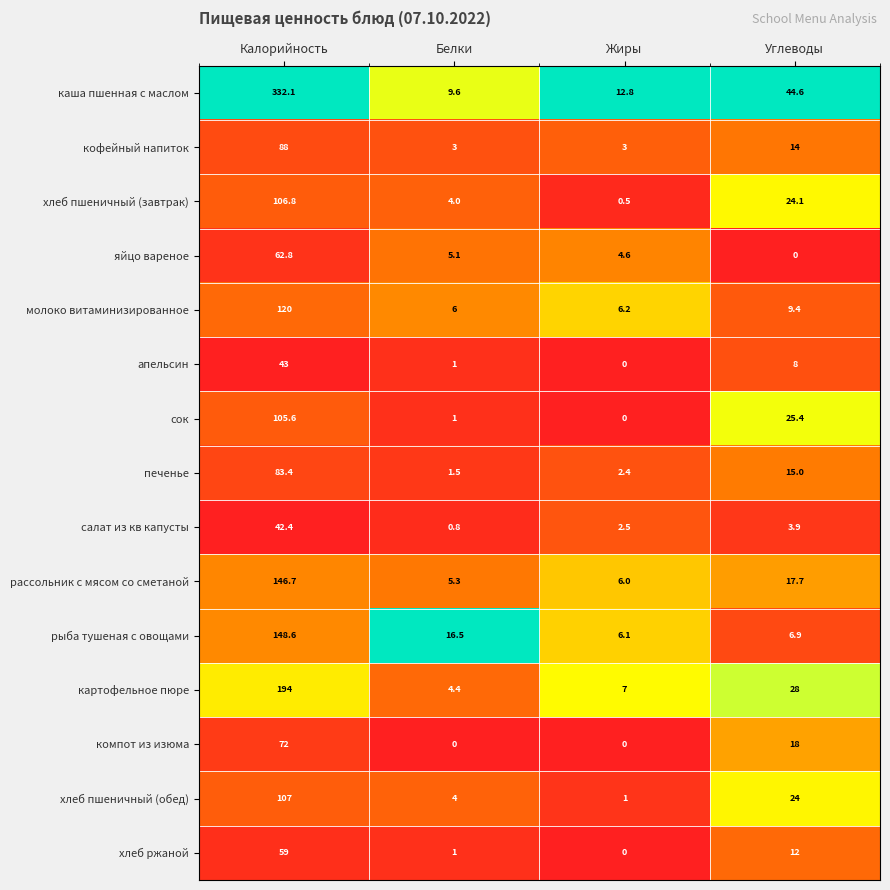

What is the greatest value displayed?

332.1